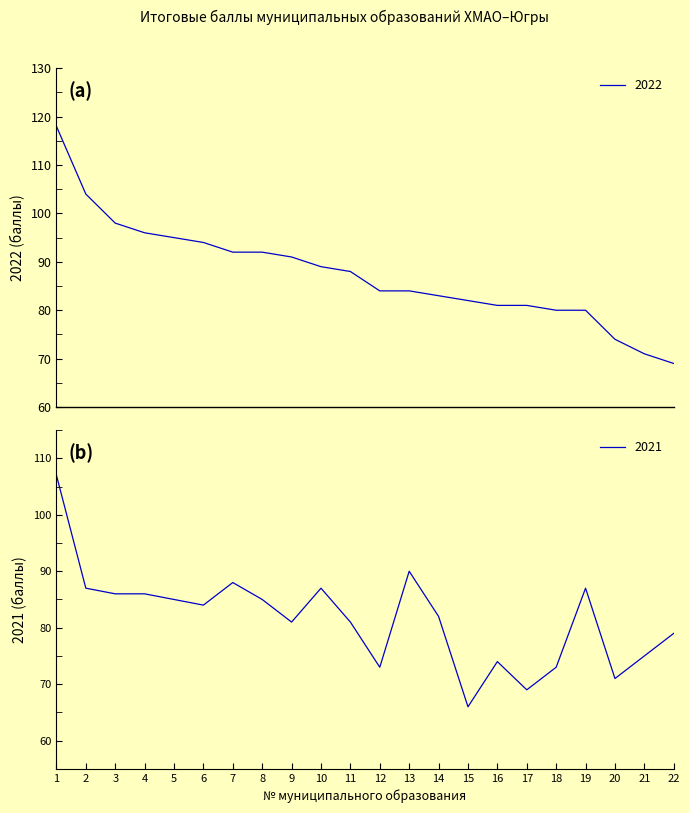

How many data points in 2022 are less than 88?

11